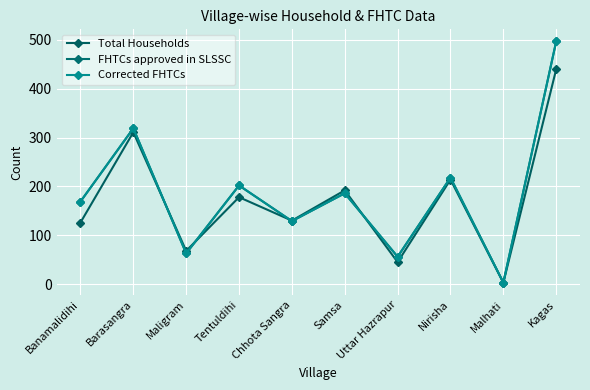

Does the chart have visible grid lines?

Yes